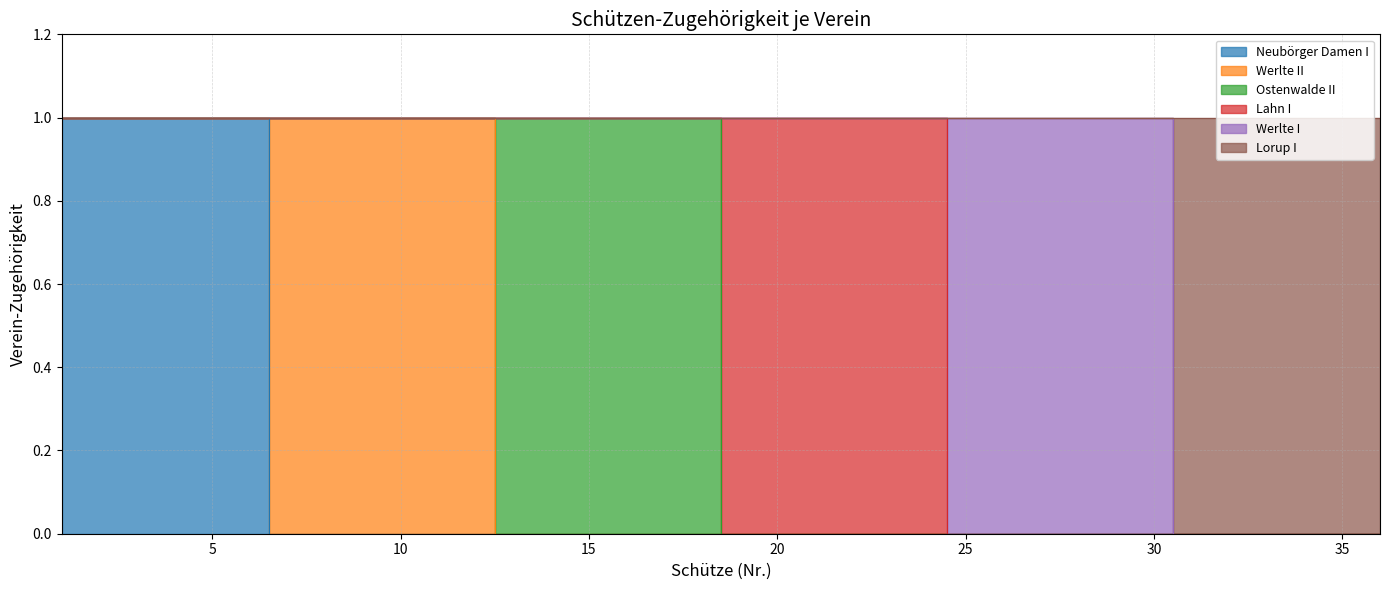

Reading left to right, what are all the values shown in this chart?

Neubörger Damen I: 1	1	1	1	1	1	0	0	0	0	0	0	0	0	0	0	0	0	0	0	0	0	0	0	0	0	0	0	0	0	0	0	0	0	0	0
Werlte II: 0	0	0	0	0	0	1	1	1	1	1	1	0	0	0	0	0	0	0	0	0	0	0	0	0	0	0	0	0	0	0	0	0	0	0	0
Ostenwalde II: 0	0	0	0	0	0	0	0	0	0	0	0	1	1	1	1	1	1	0	0	0	0	0	0	0	0	0	0	0	0	0	0	0	0	0	0
Lahn I: 0	0	0	0	0	0	0	0	0	0	0	0	0	0	0	0	0	0	1	1	1	1	1	1	0	0	0	0	0	0	0	0	0	0	0	0
Werlte I: 0	0	0	0	0	0	0	0	0	0	0	0	0	0	0	0	0	0	0	0	0	0	0	0	1	1	1	1	1	1	0	0	0	0	0	0
Lorup I: 0	0	0	0	0	0	0	0	0	0	0	0	0	0	0	0	0	0	0	0	0	0	0	0	0	0	0	0	0	0	1	1	1	1	1	1